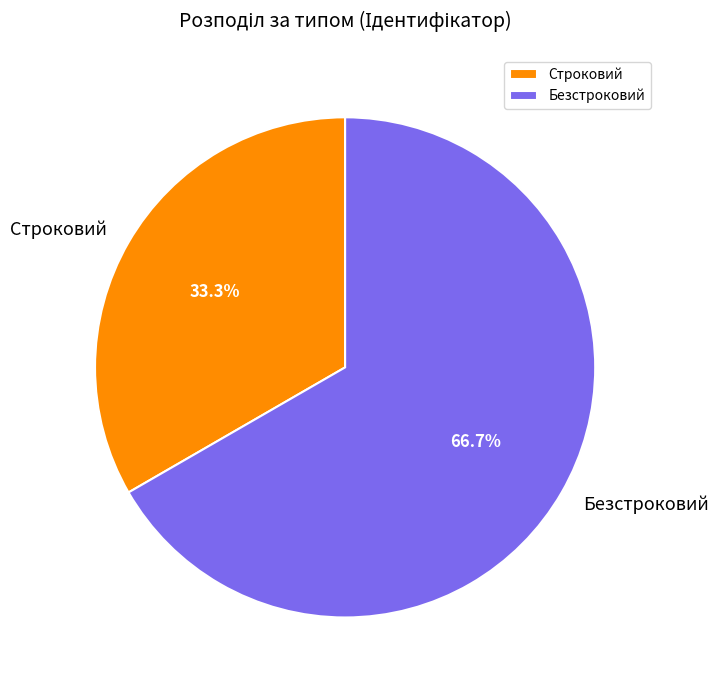

Which slice represents more than half of the pie?

Безстроковий